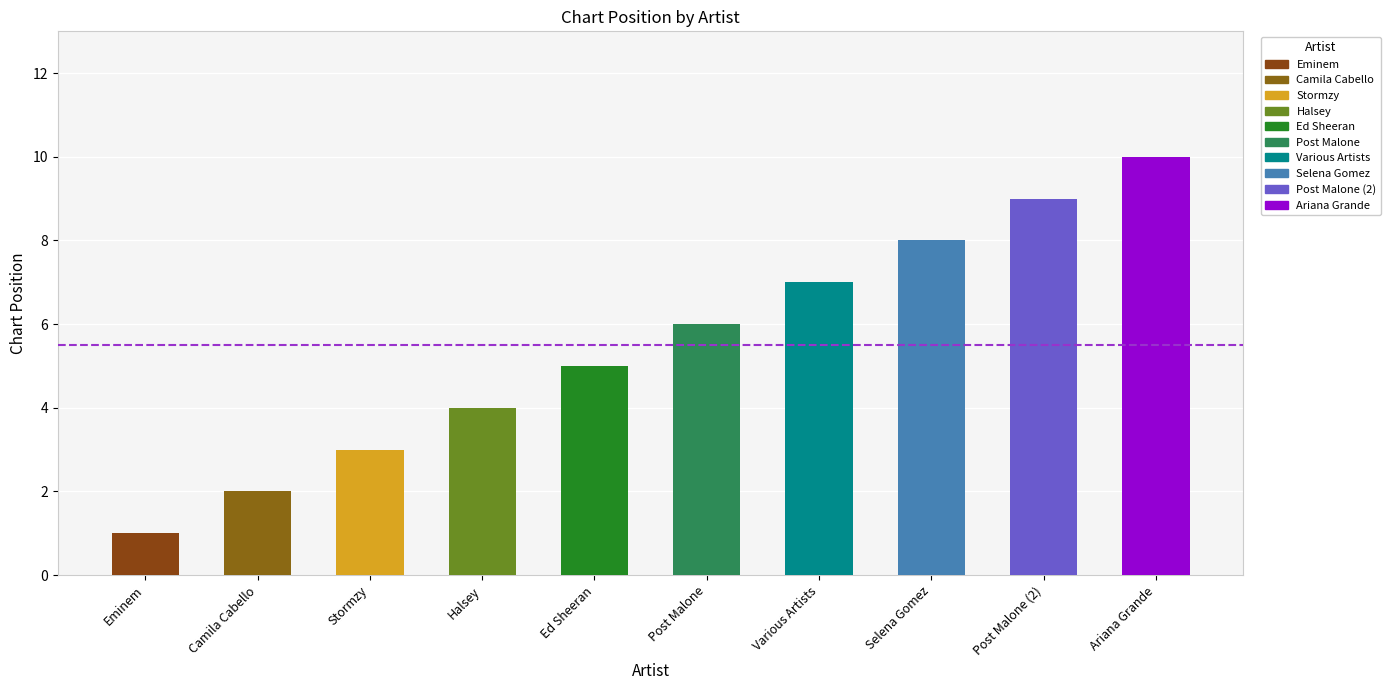

How many bars are there in total?

10